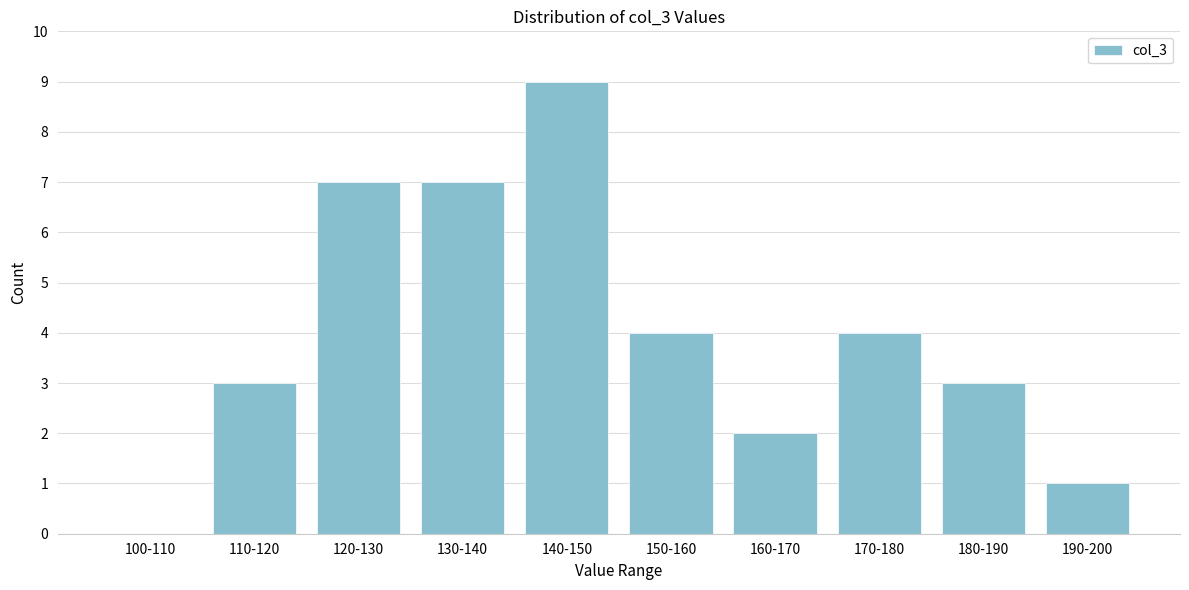

Reading left to right, transcribe all the data shown in this chart.

100-110=0	110-120=3	120-130=7	130-140=7	140-150=9	150-160=4	160-170=2	170-180=4	180-190=3	190-200=1